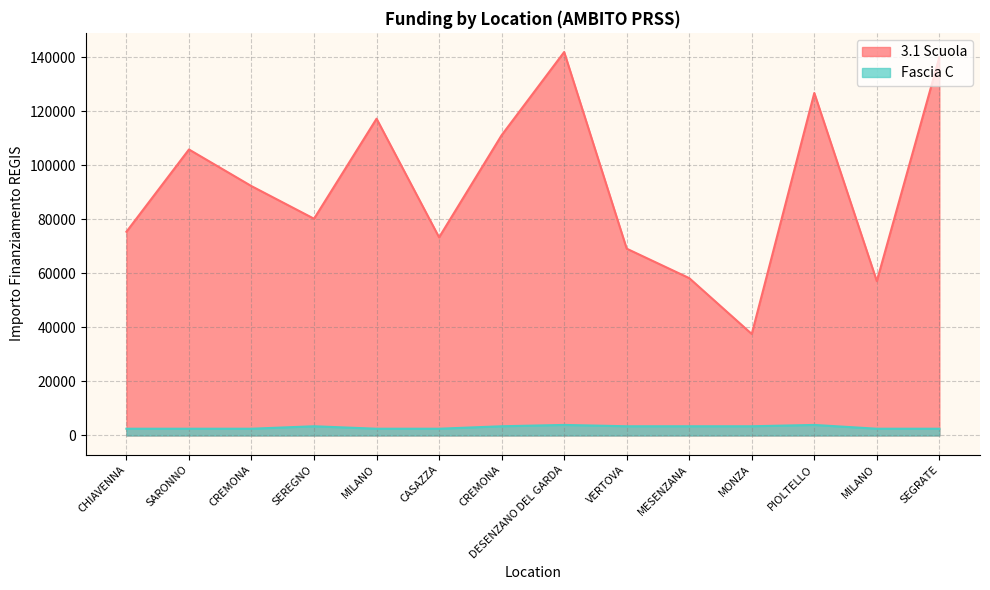

What is the label of the 10th point from the right?

MILANO